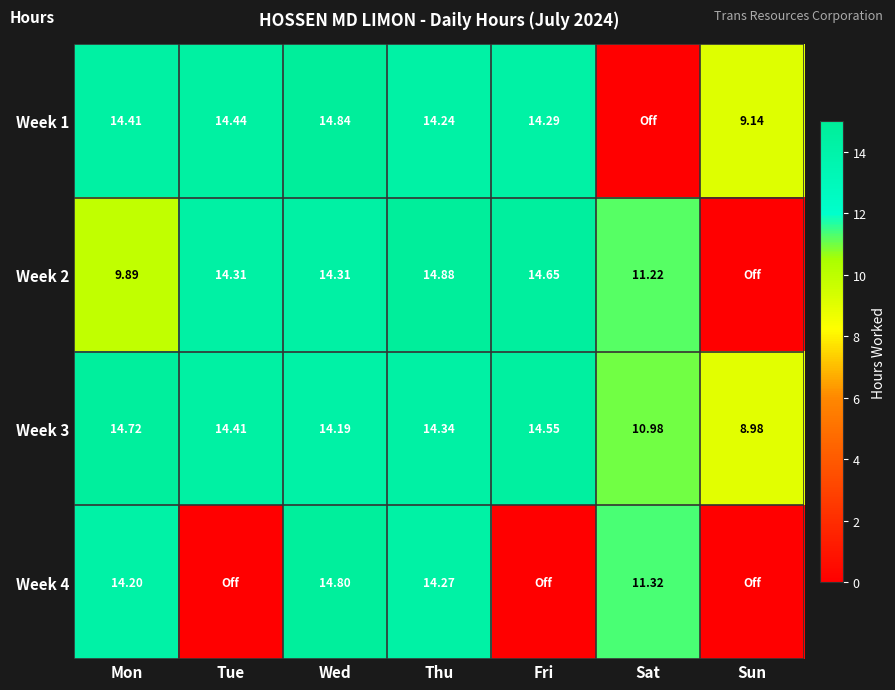

At which category is the sum across all series the highest?

Wed